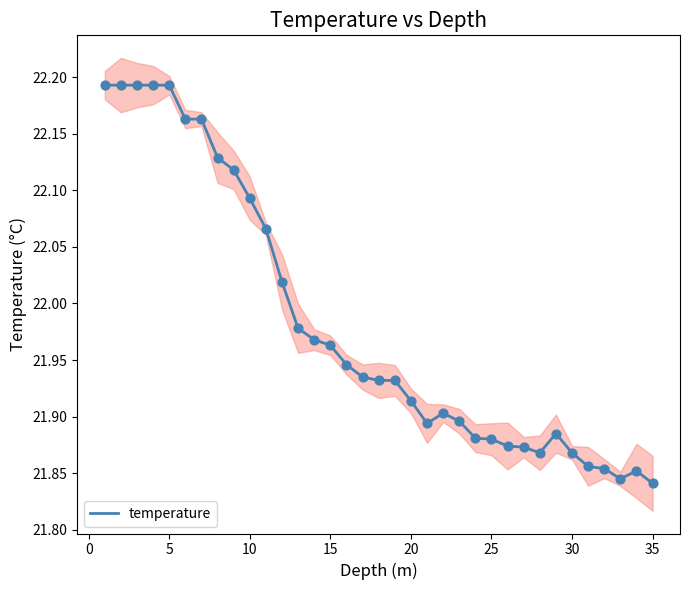

Is it true that temperature equals 31.4 at 30?

False